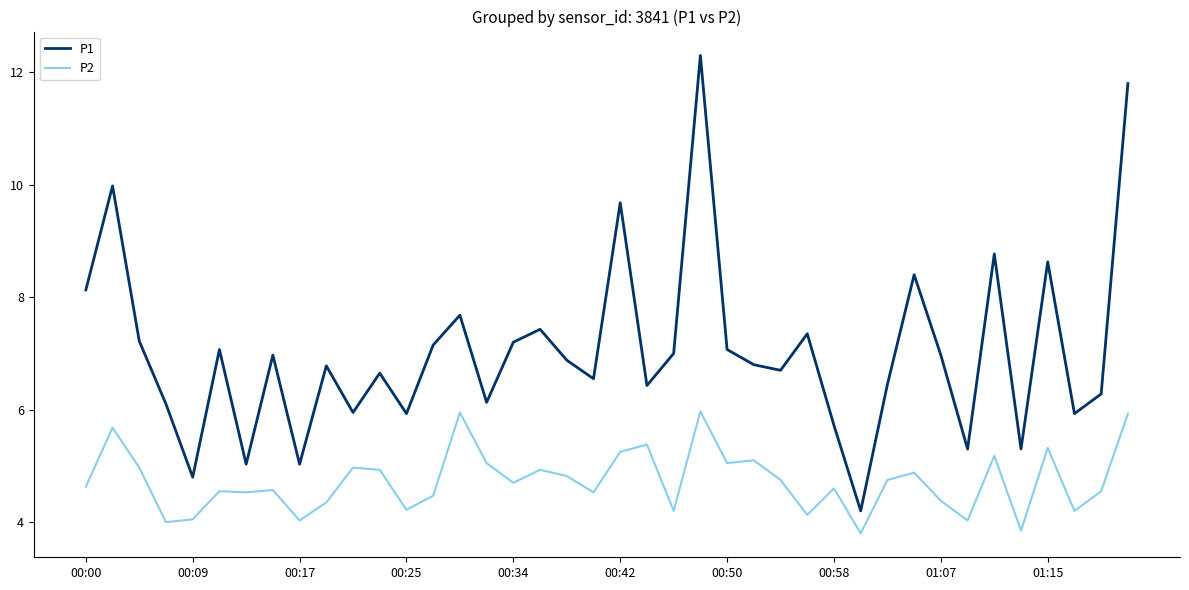

True or false: P2 and P1 cross at least once.

False